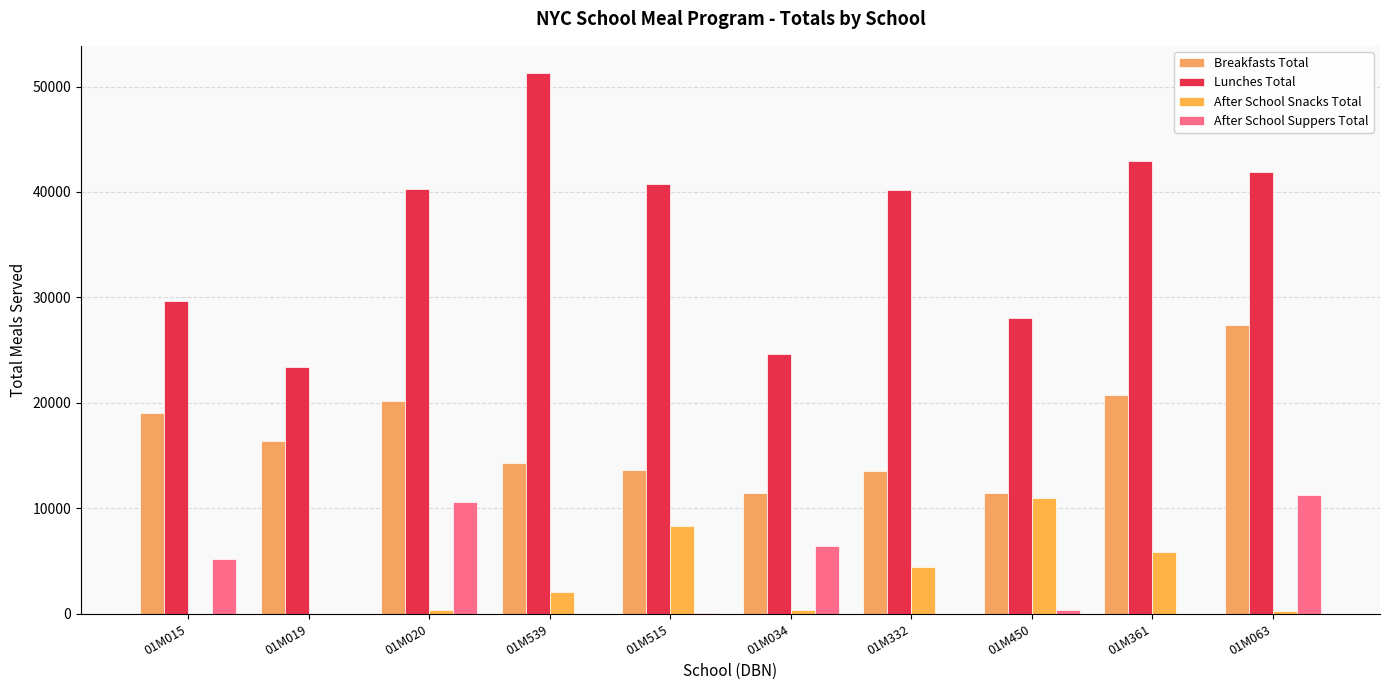

Which series has the largest range (max minus min)?

Lunches Total